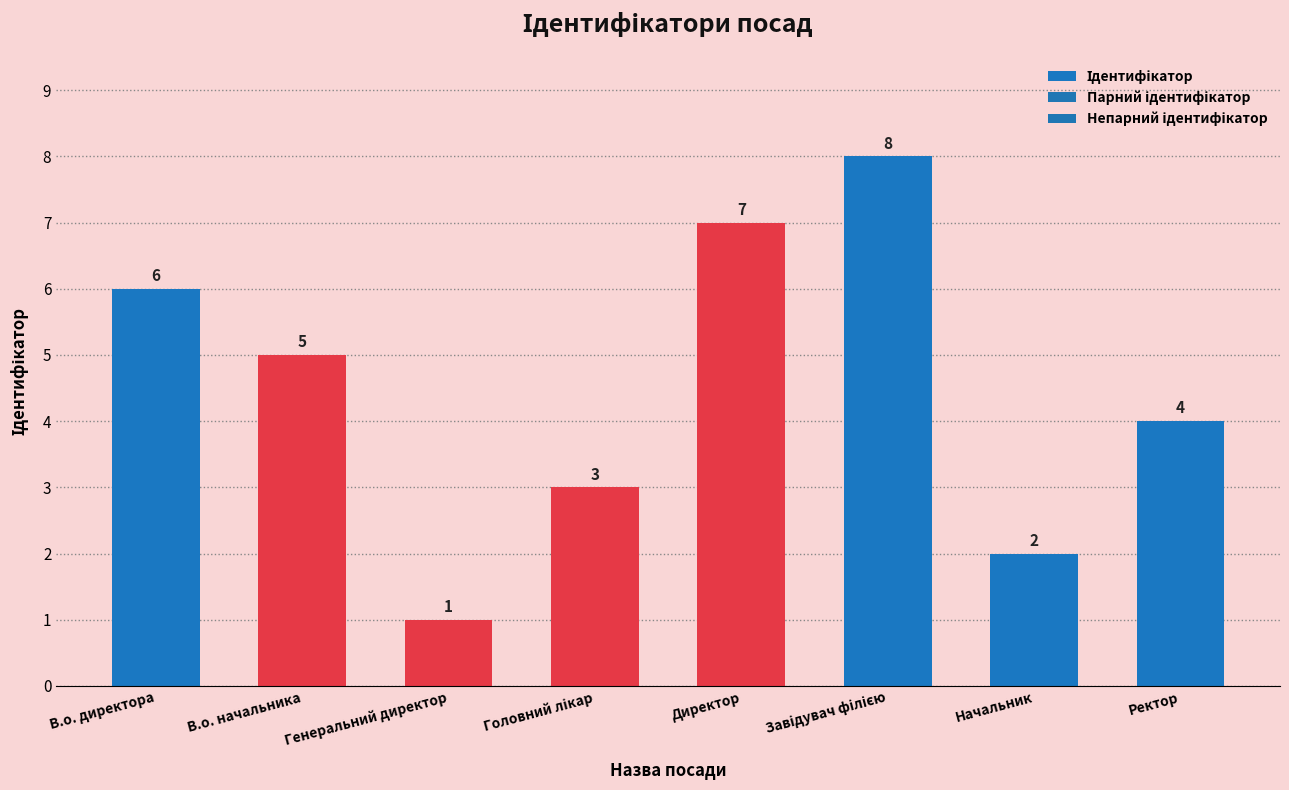

What is the value of the 2nd bar from the left?

5